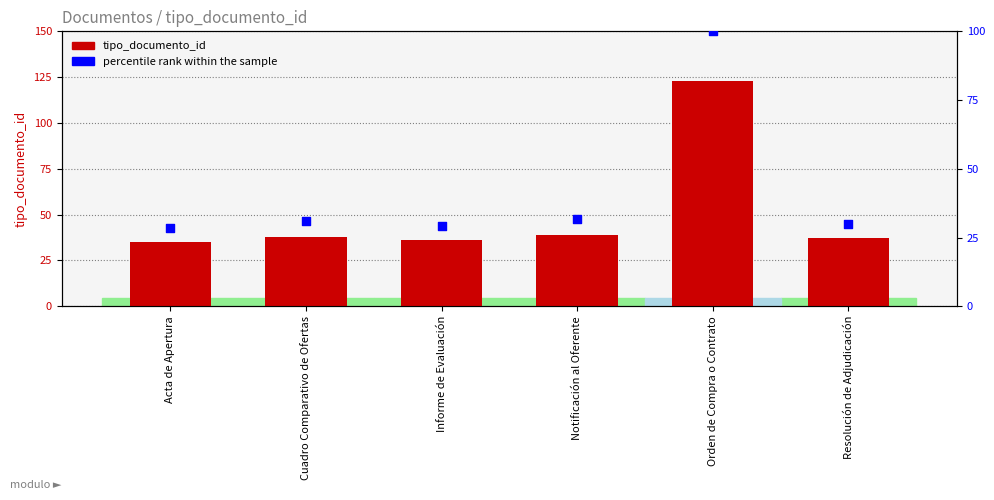

At how many categories does at least one series exceed 120?

1